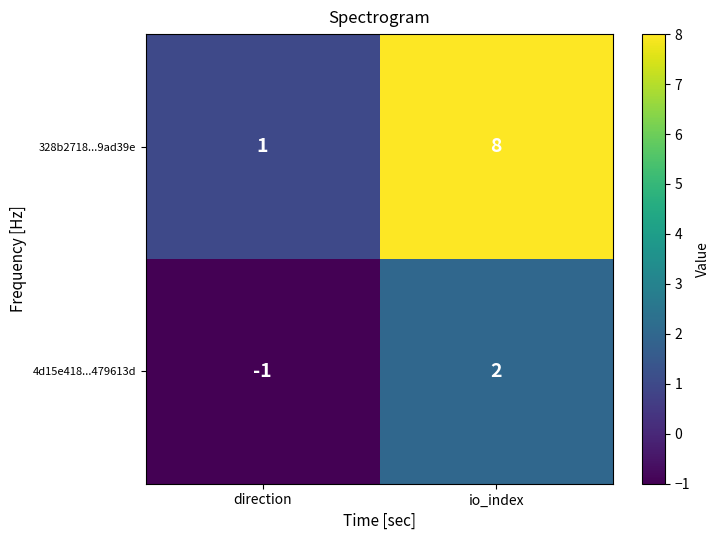

The 328b2718...9ad39e series shows 8 at io_index. True or false?

True